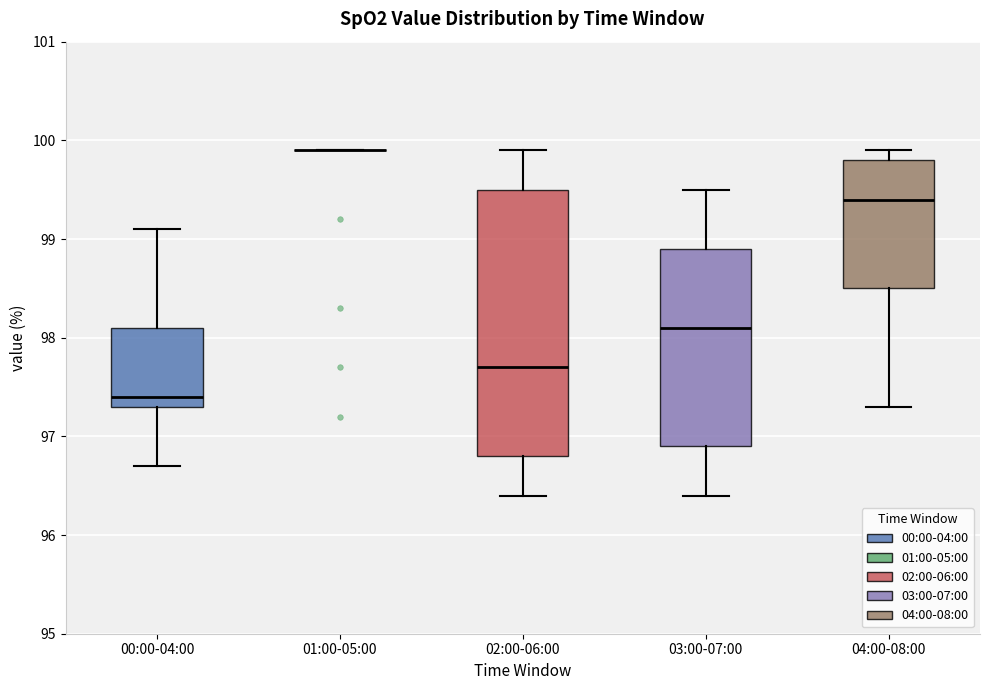

Reading left to right, read every box against the y-axis: the position of its median line, the range the box covers, and the ends of its whiskers. The values are not printed on the chart, so give them approximately, as read against the axis.

00:00-04:00: median 97.4, box 97.3 to 98.1, whiskers 96.7 to 99.1
01:00-05:00: box collapsed to a line at 99.9, whiskers 99.9 to 99.9
02:00-06:00: median 97.7, box 96.8 to 99.5, whiskers 96.4 to 99.9
03:00-07:00: median 98.1, box 96.9 to 98.9, whiskers 96.4 to 99.5
04:00-08:00: median 99.4, box 98.5 to 99.8, whiskers 97.3 to 99.9